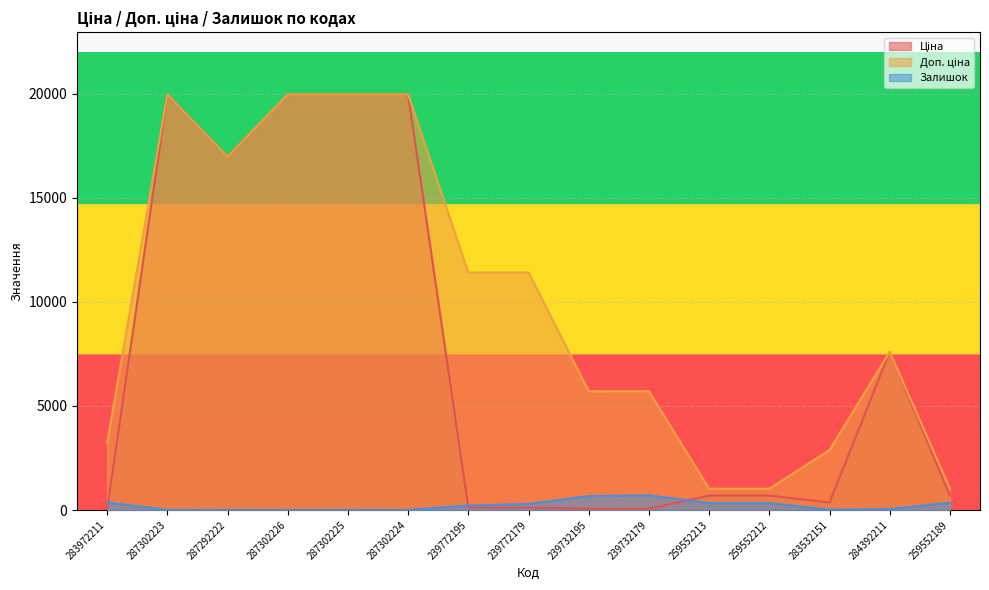

Which series has the largest total across all categories?

Доп. ціна